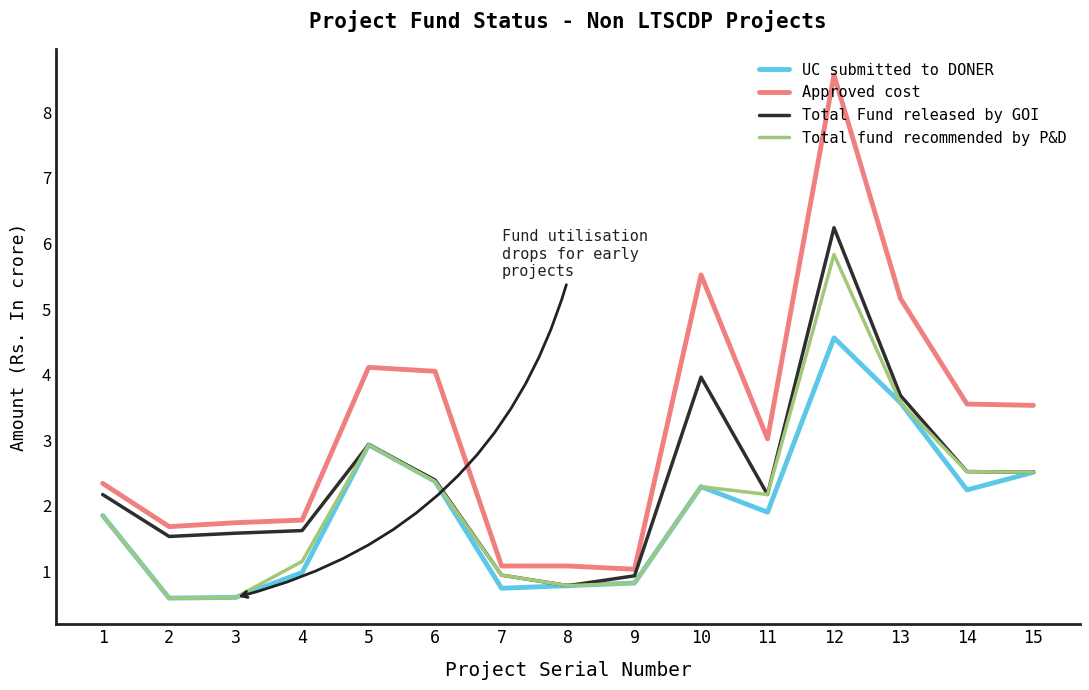

At how many categories does at least one series exceed 7?

1